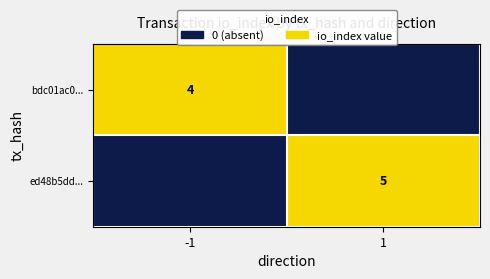

At which category does the chart reach its peak across all series?

-1